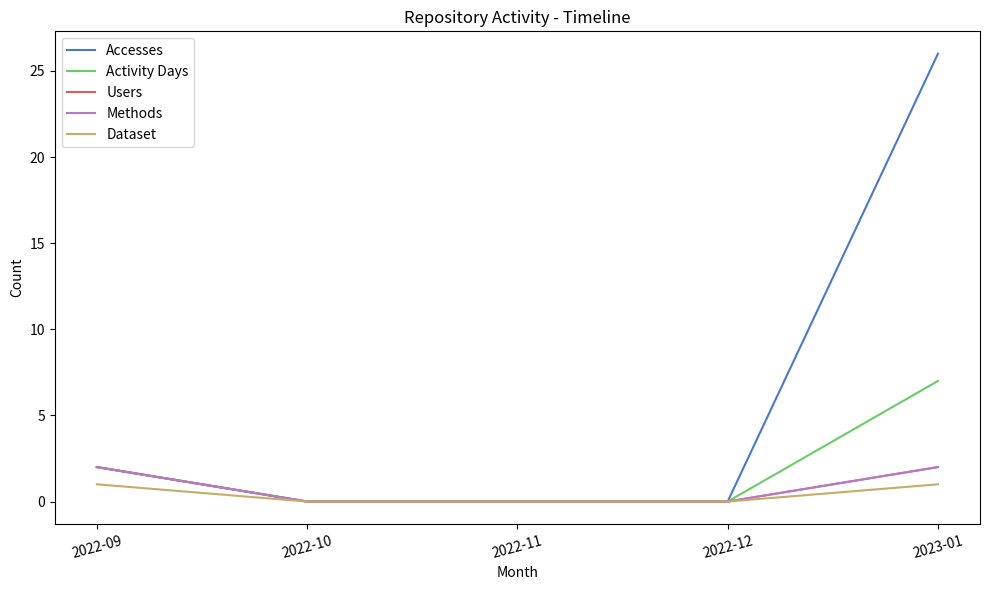

True or false: Activity Days and Methods cross at least once.

False